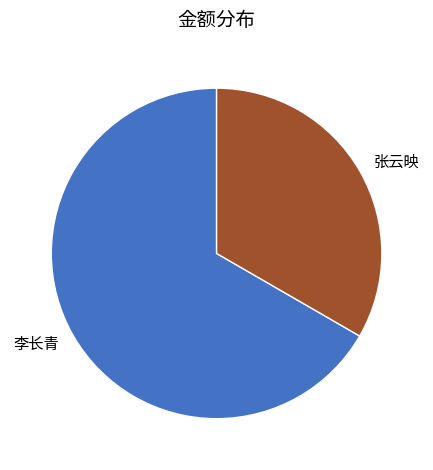

Rank the categories by value from highest to lowest.

李长青, 张云映